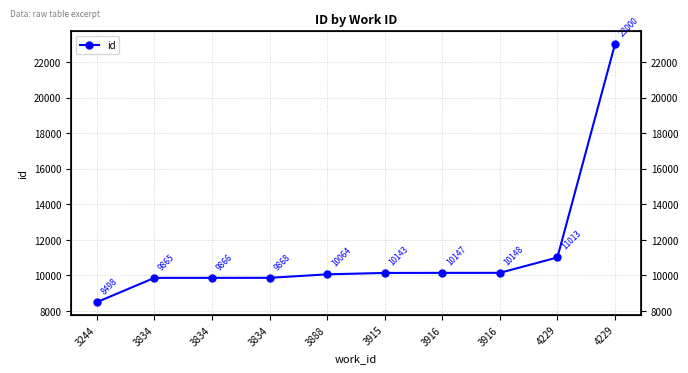

How many values exceed 10143?

4